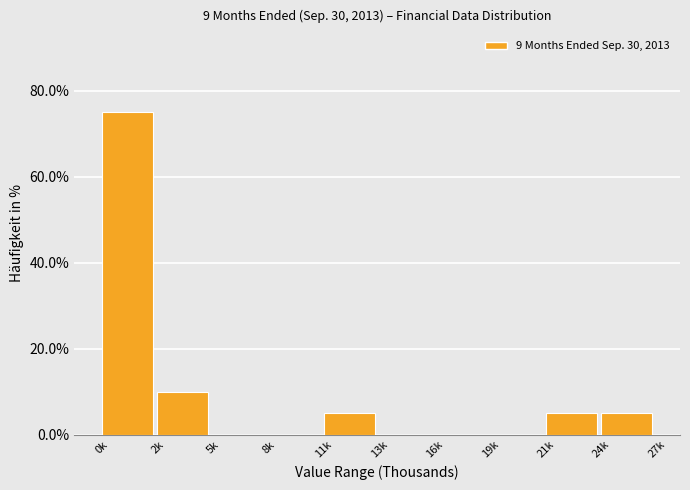

Reading right to left, what are all the values shown in this chart?

24k=5	21k=5	19k=0	16k=0	13k=0	11k=5	8k=0	5k=0	2k=10	0k=75